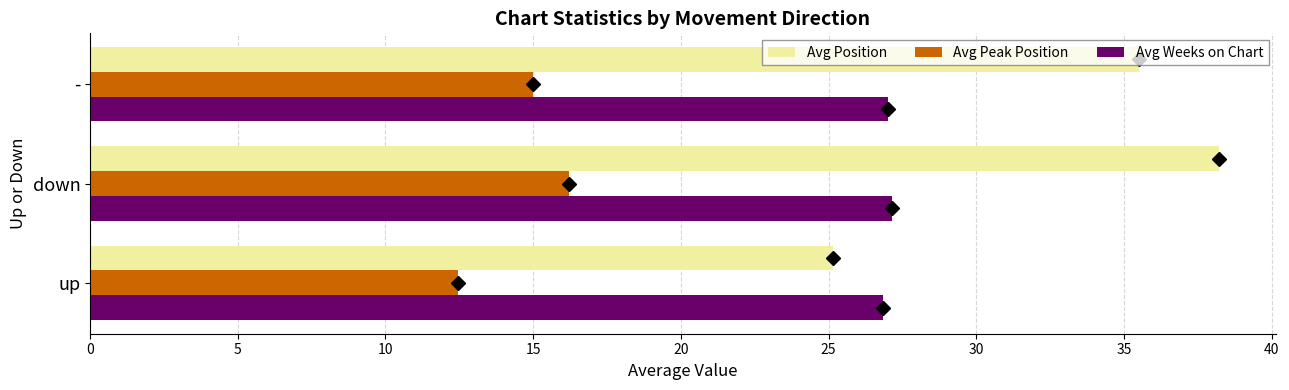

List the series in order of their overall mean, highest first.

Avg Position, Avg Weeks on Chart, Avg Peak Position